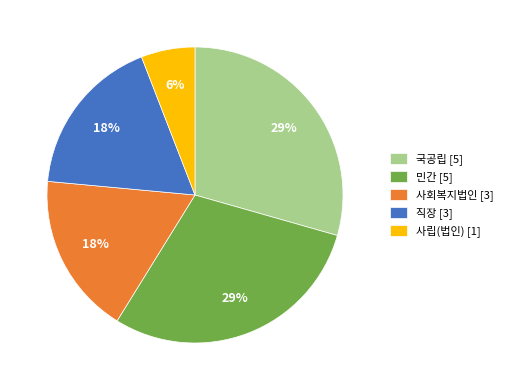

To the nearest percent, what portion does 사회복지법인 represent?

18%